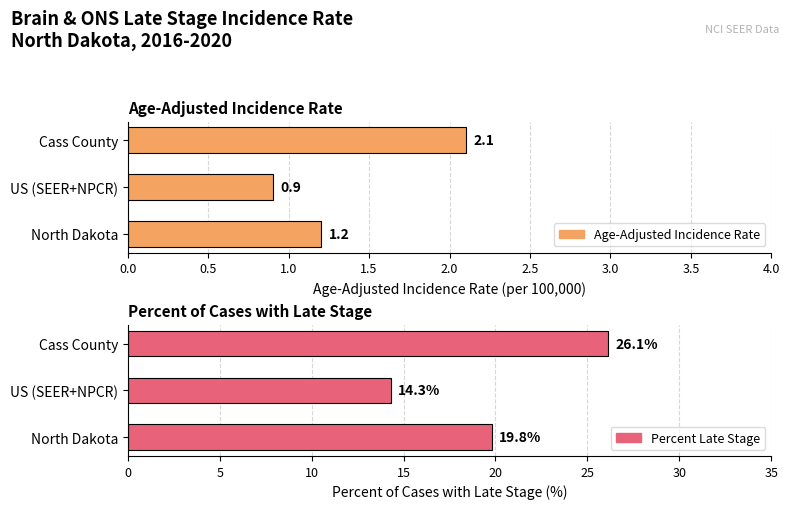

How many groups of bars are there?

3